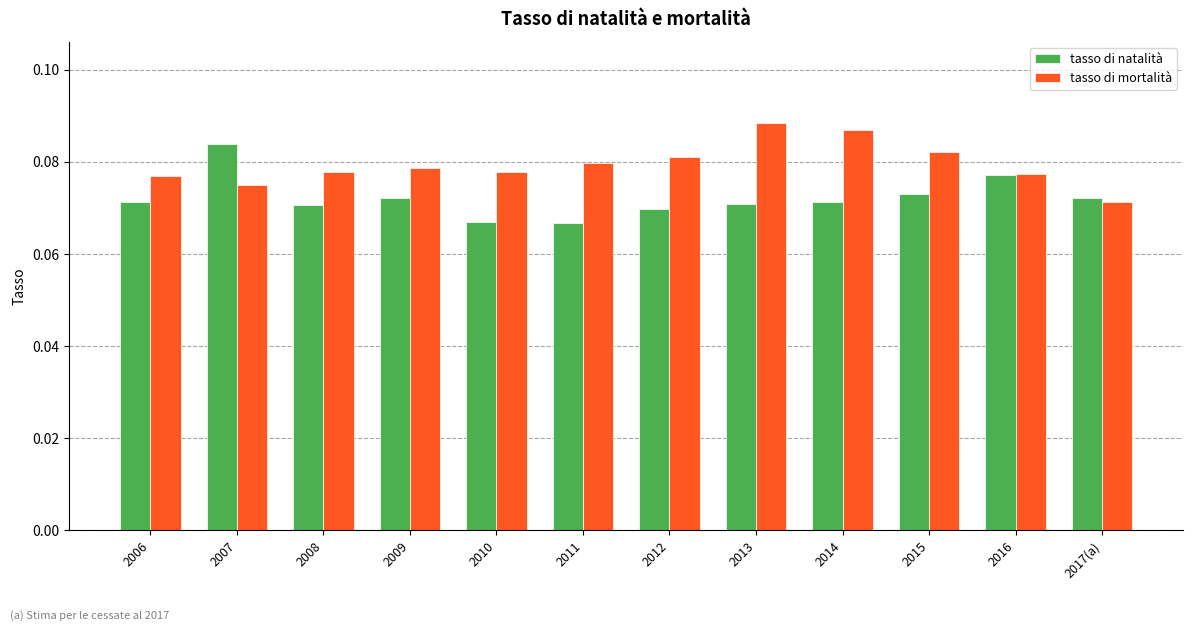

Which category has the lowest value in the tasso di mortalità series?

2017(a)